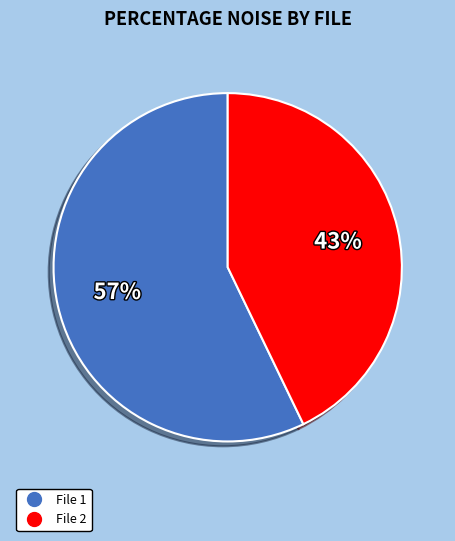

How many segments does this pie chart have?

2